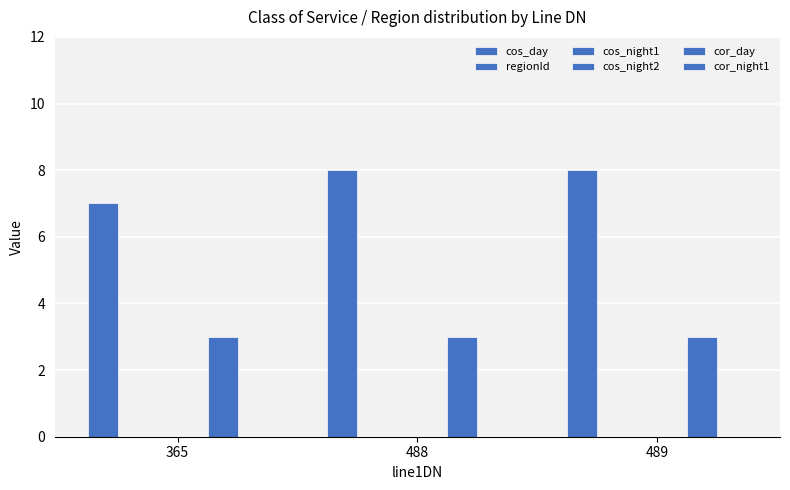

At how many categories does at least one series exceed 4?

3